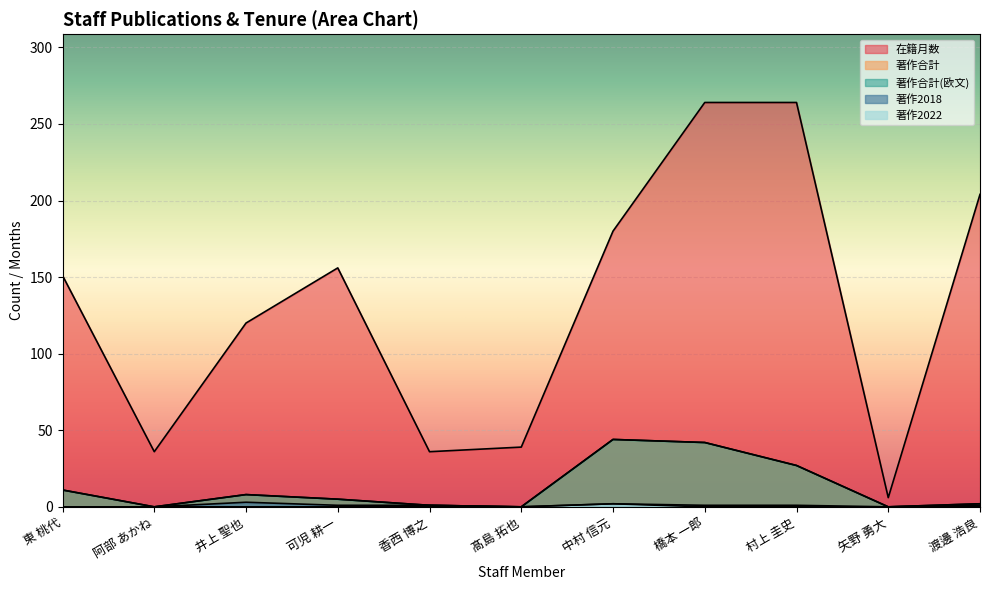

At how many categories does at least one series exceed 57?

7